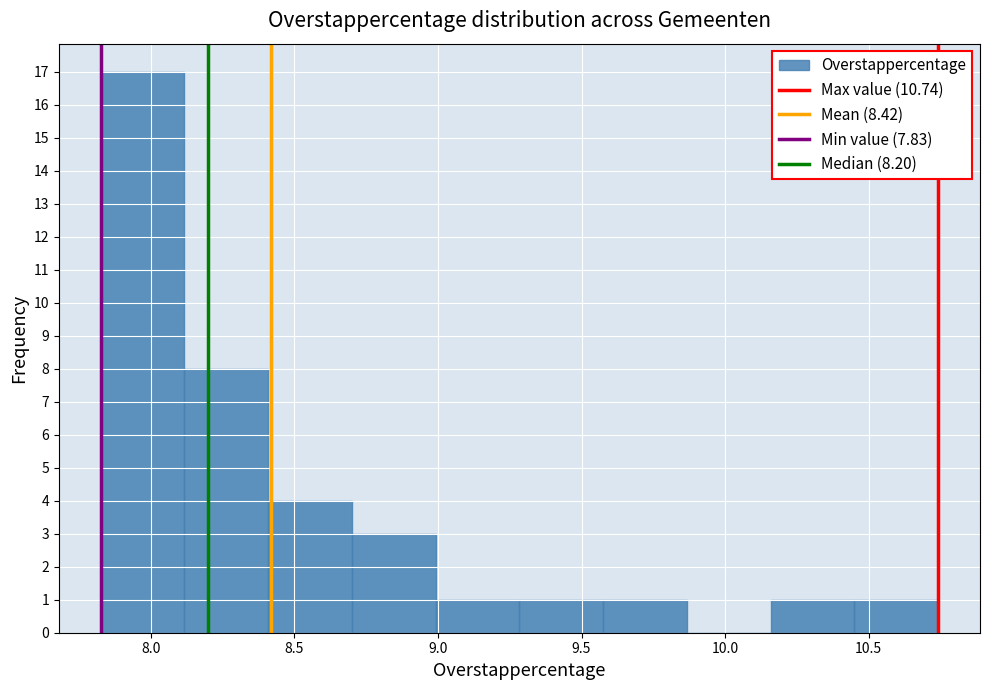

Over which range of the x-axis is the bar tallest?

7.85 to 8.10